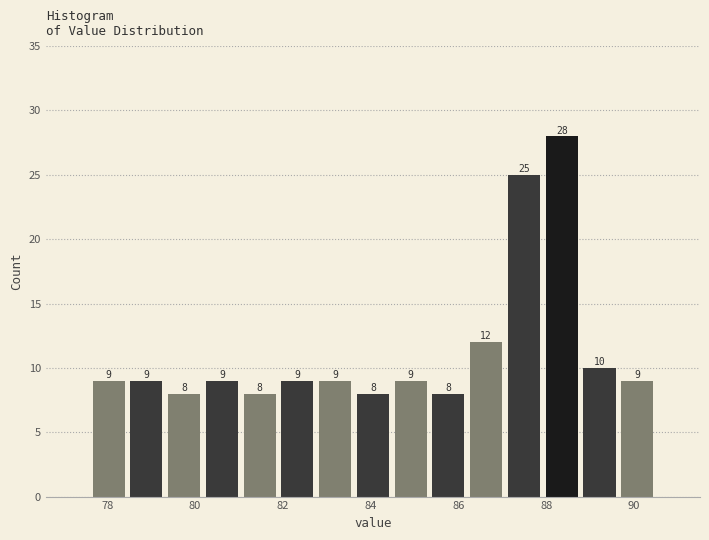

Over which range of the x-axis is the bar tallest?

87.92 to 88.78